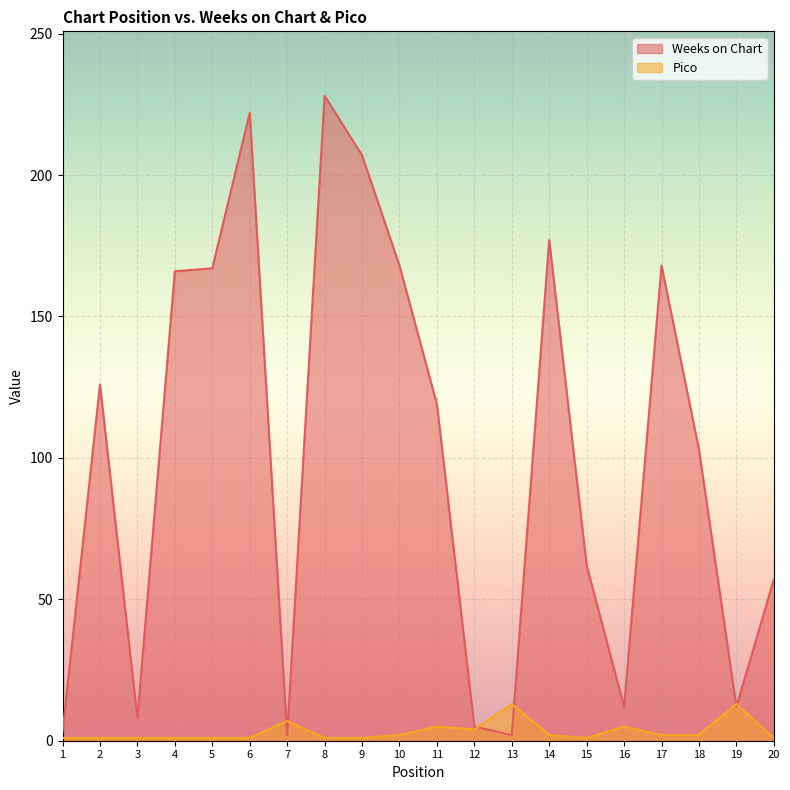

Rank the series by their average value, from lowest to highest.

Pico, Weeks on Chart